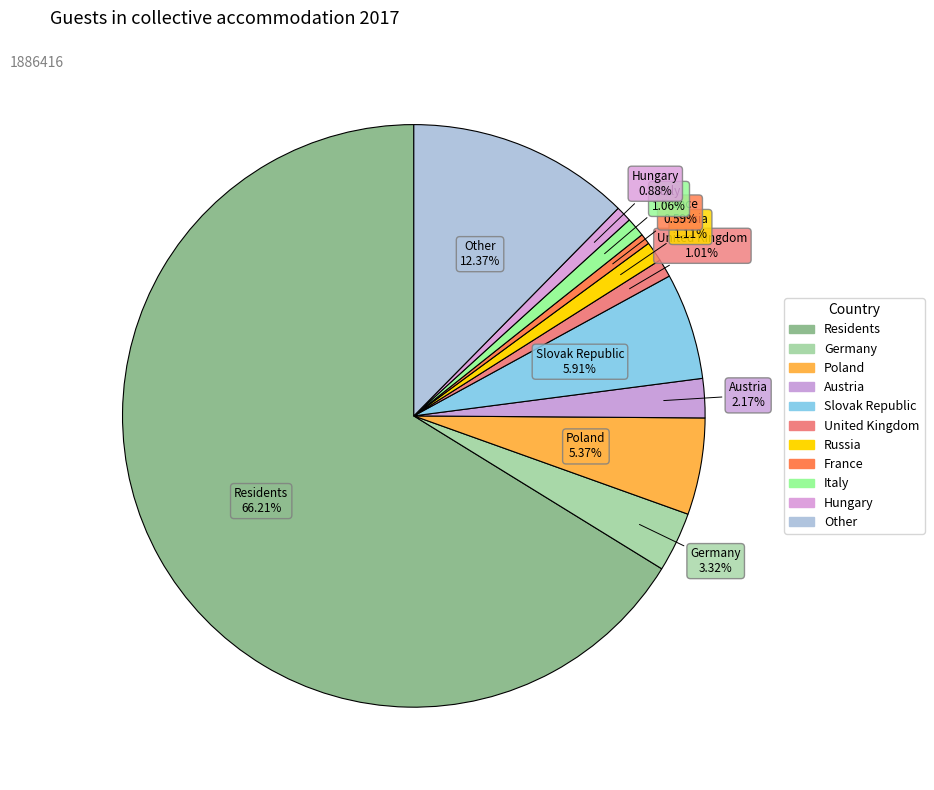

Approximately how many times larger is the value at Hungary compared to Russia?

0.8